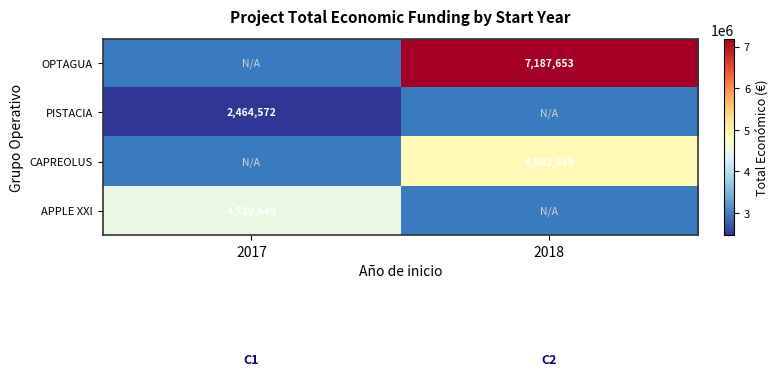

What is the greatest value displayed?

7187653.0